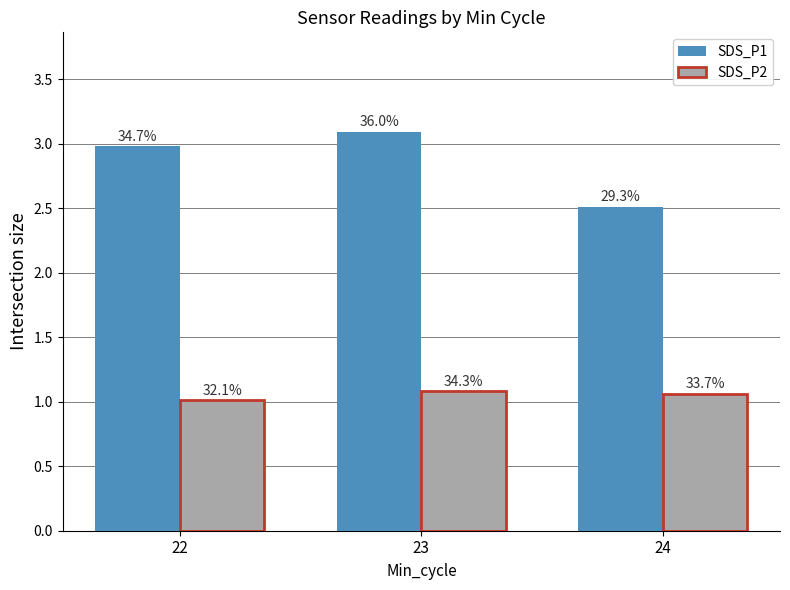

At which category does the chart reach its minimum across all series?

22